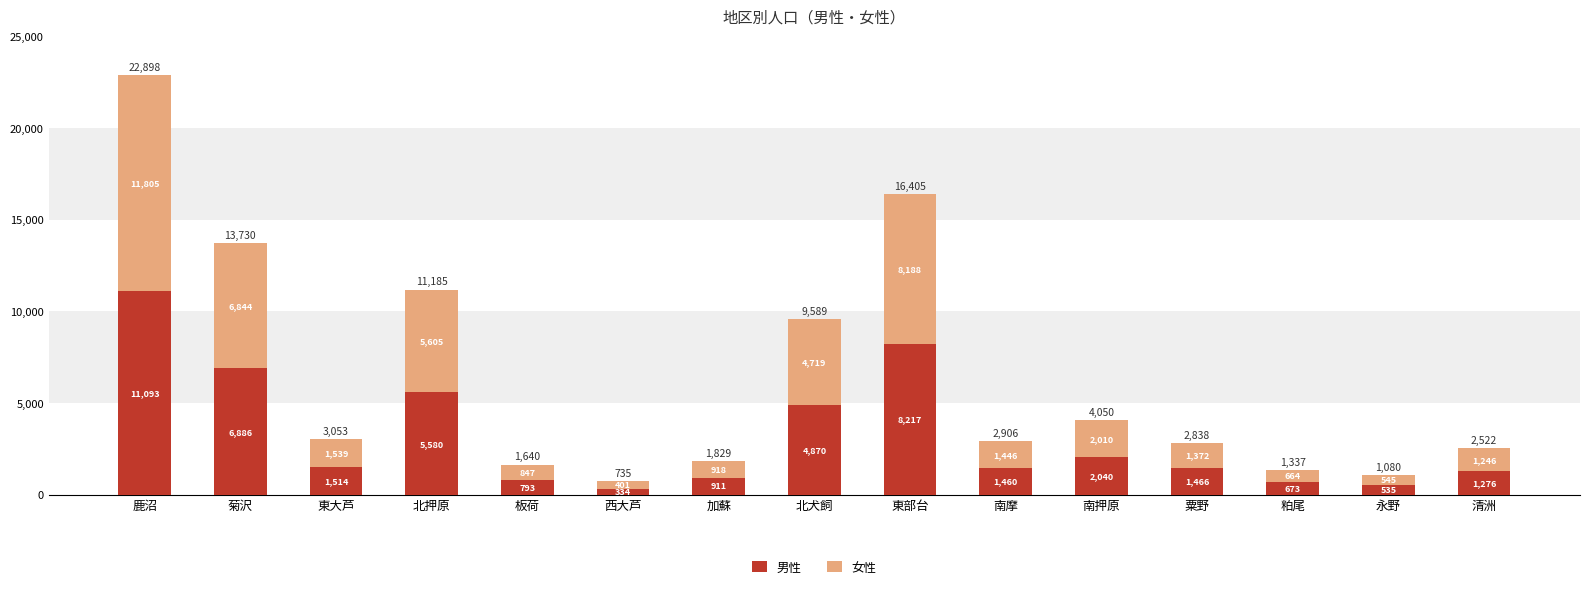

Count the number of categories in the chart.

15